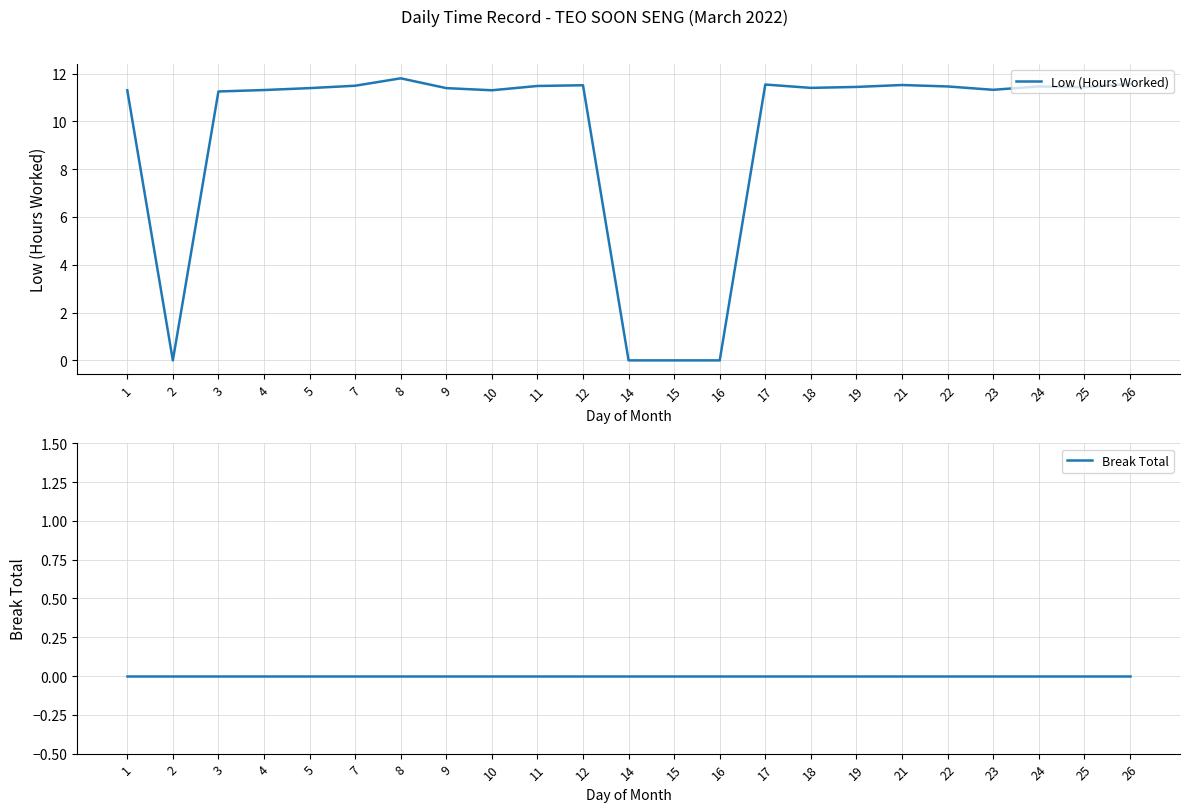

How many categories are shown in the chart?

23